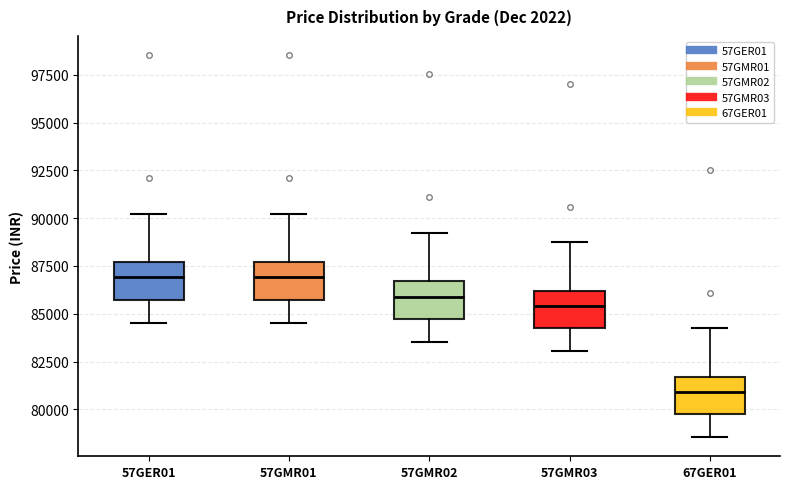

Reading left to right, transcribe this box plot: for each box, give where its median line is, the range the box spans, and where its two whiskers end, as read against the y-axis. The values are not printed on the chart, so give them approximately, as read against the axis.

57GER01: median 87000, box 85500 to 87500, whiskers 84500 to 90000
57GMR01: median 87000, box 85500 to 87500, whiskers 84500 to 90000
57GMR02: median 86000, box 84500 to 86500, whiskers 83500 to 89000
57GMR03: median 85500, box 84000 to 86000, whiskers 83000 to 88500
67GER01: median 81000, box 79500 to 81500, whiskers 78500 to 84000